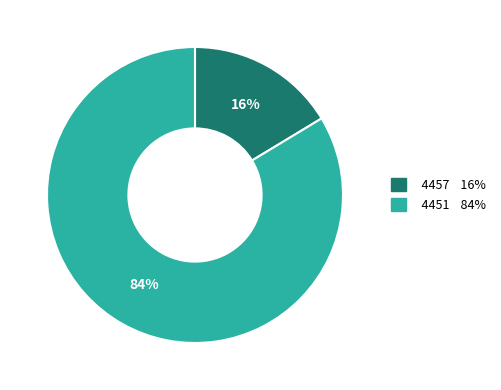

Rank the categories by value from highest to lowest.

4451, 4457